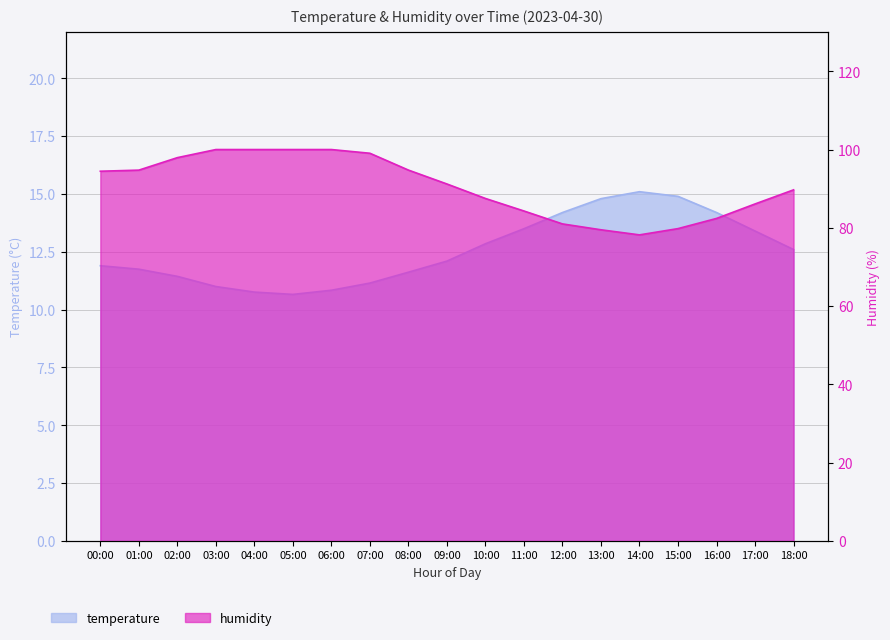

What is the sum of the humidity values at 14:00 and 11:00?

162.5